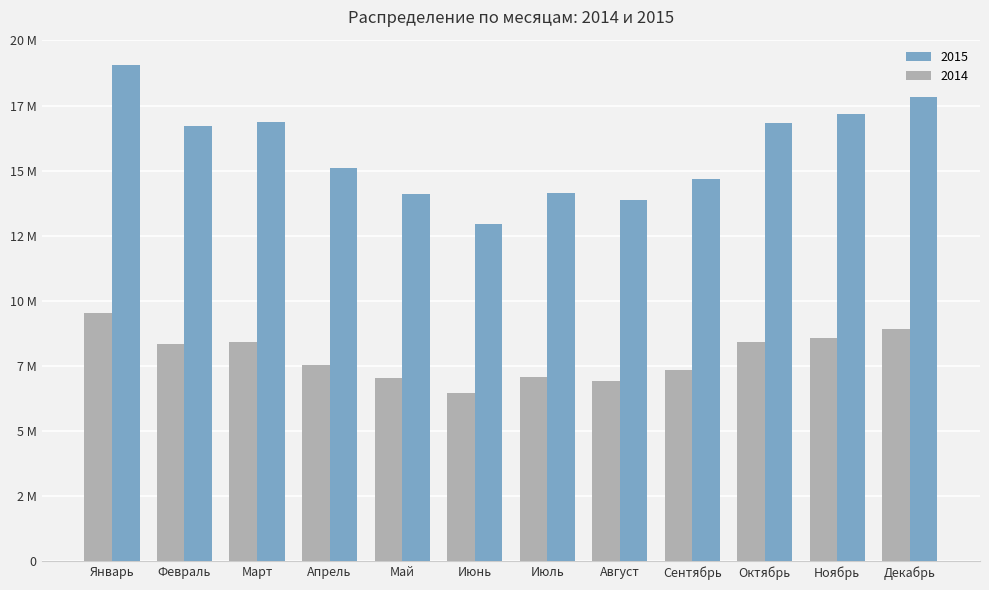

Are the bars grouped side by side (vs. stacked)?

Yes